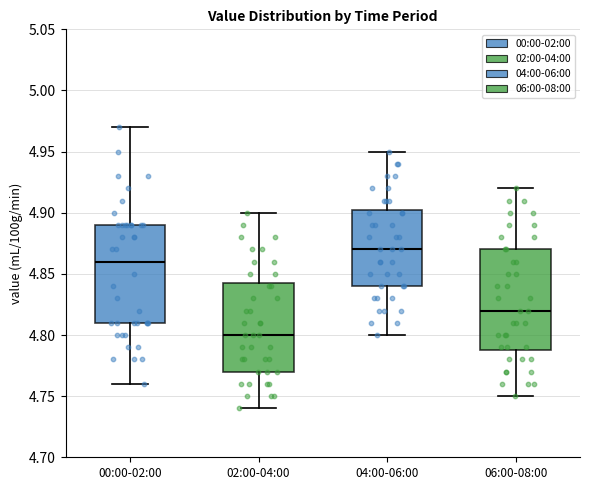

Reading left to right, read every box against the y-axis: the position of its median line, the range the box covers, and the ends of its whiskers. The values are not printed on the chart, so give them approximately, as read against the axis.

00:00-02:00: median 4.860, box 4.810 to 4.890, whiskers 4.760 to 4.970
02:00-04:00: median 4.800, box 4.770 to 4.845, whiskers 4.740 to 4.900
04:00-06:00: median 4.870, box 4.840 to 4.905, whiskers 4.800 to 4.950
06:00-08:00: median 4.820, box 4.790 to 4.870, whiskers 4.750 to 4.920